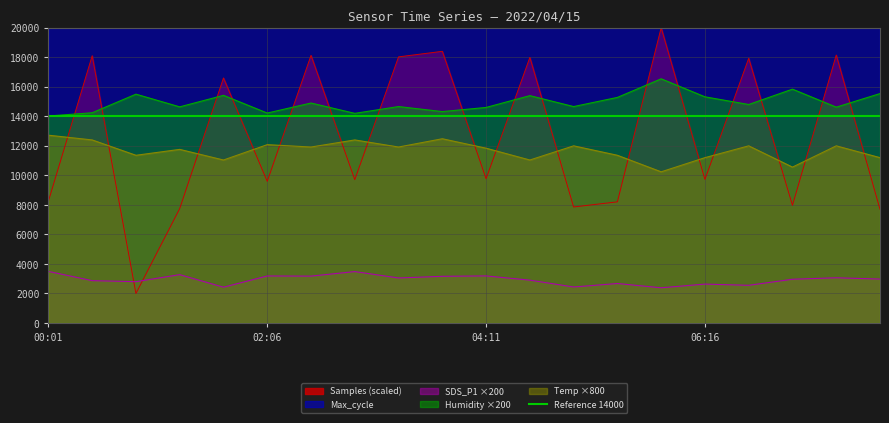

What is the sum of all SDS_P1 values?

58718.0